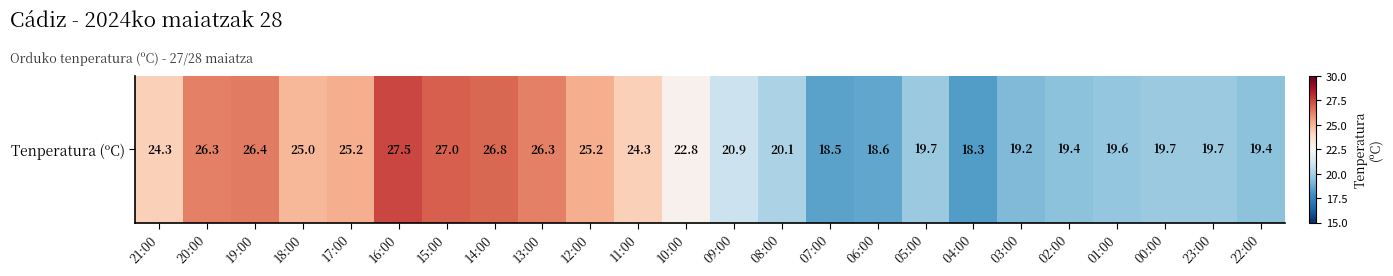

What is the difference between the maximum and minimum values?

9.2